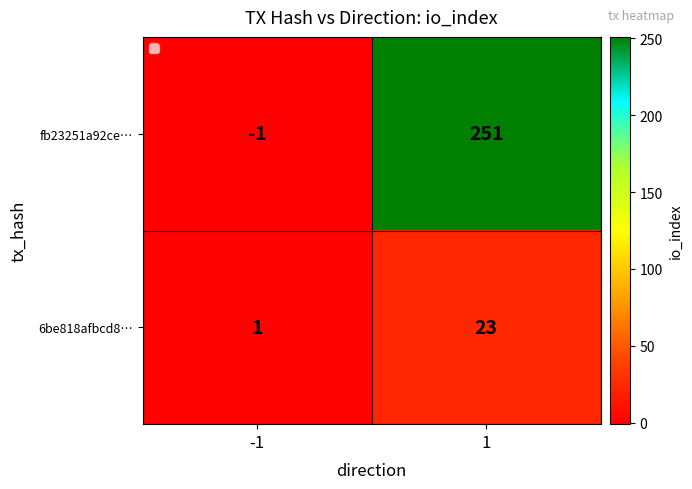

What is the difference between the highest and lowest values at -1?

2